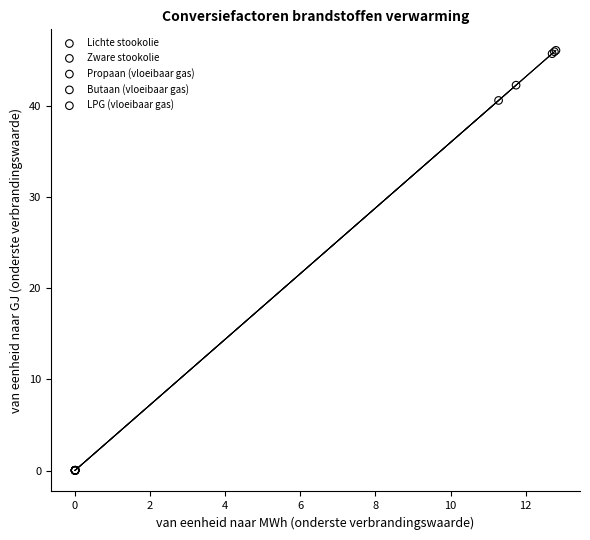

What are all the series names shown in the legend?

Lichte stookolie, Zware stookolie, Propaan (vloeibaar gas), Butaan (vloeibaar gas), LPG (vloeibaar gas)